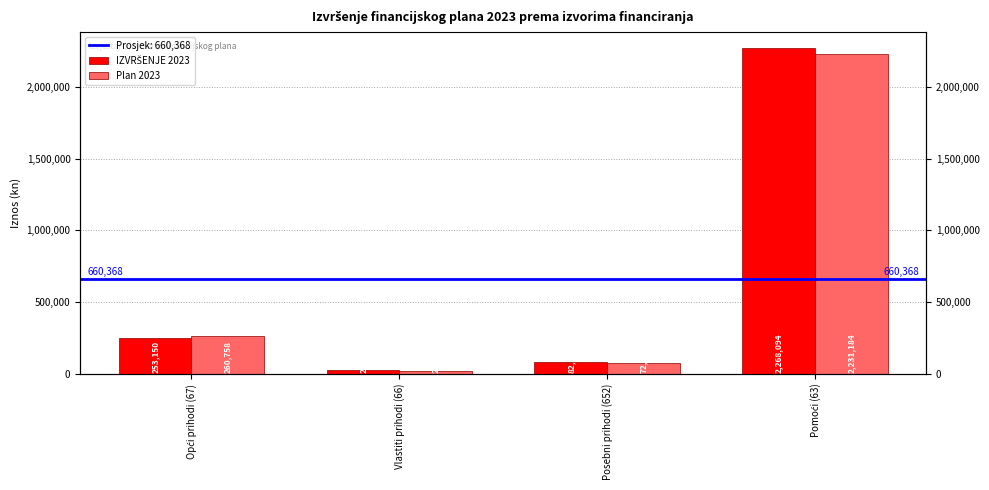

At how many categories does at least one series exceed 663942?

1